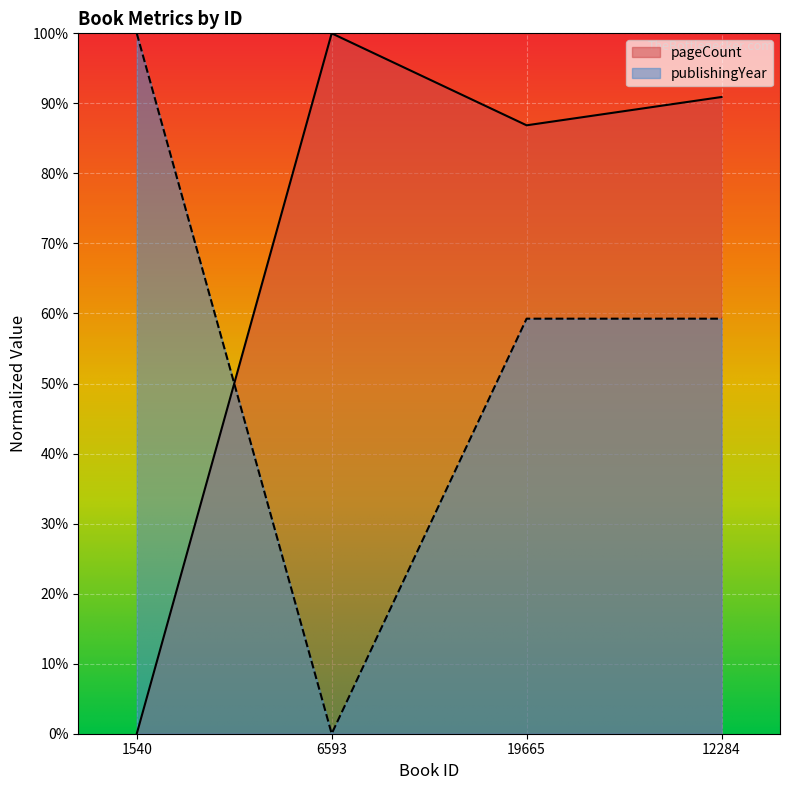

At how many categories does at least one series exceed 30?

4